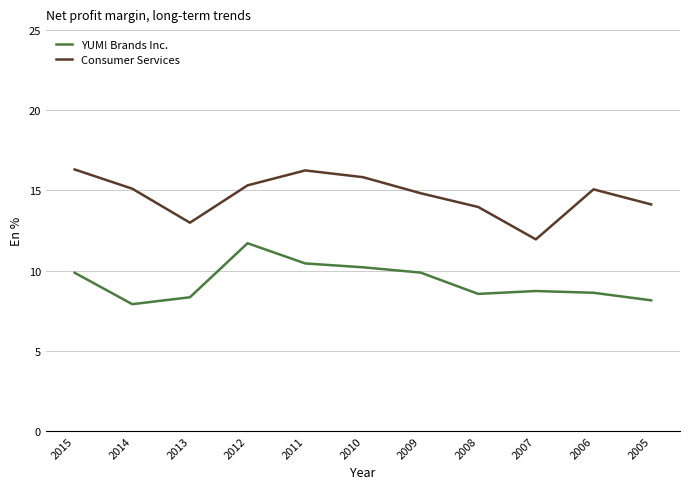

True or false: YUM! Brands Inc. and Consumer Services cross at least once.

False